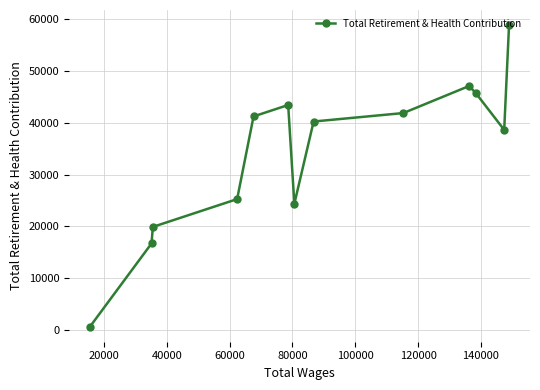

What is the sum of all values?

444008